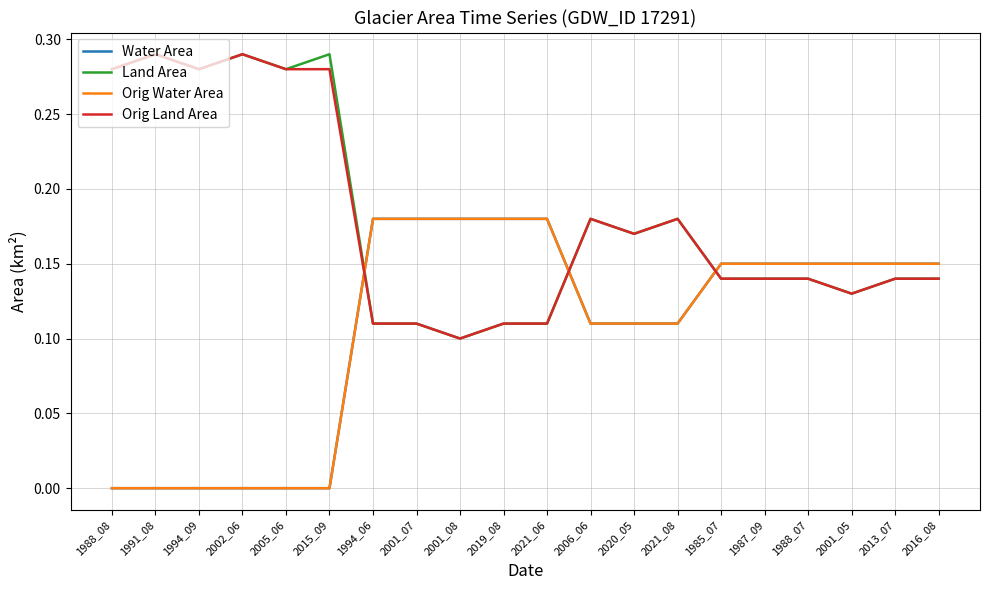

True or false: Orig Land Area has more than 1 interior local peaks.

True